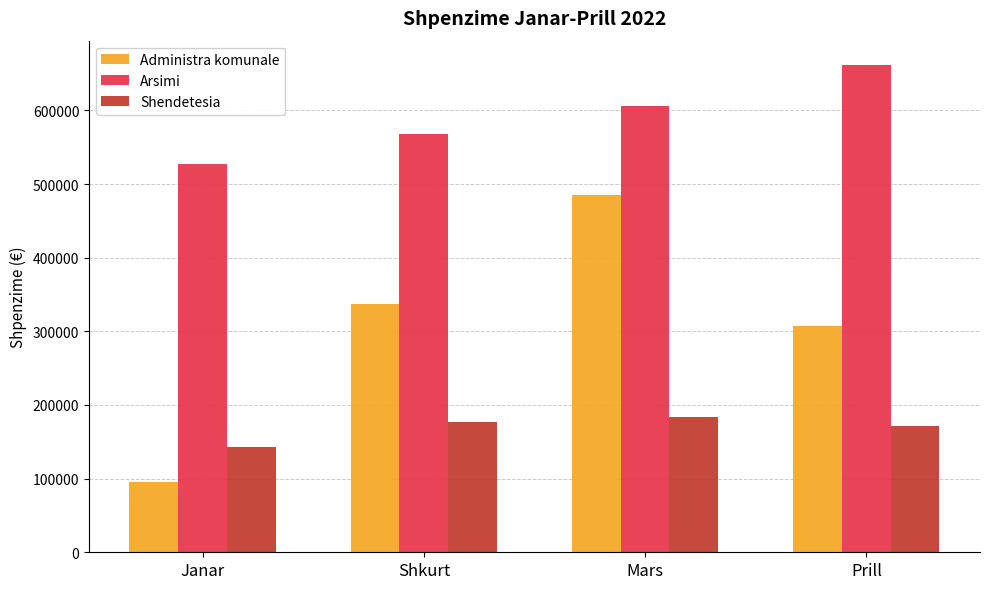

Reading left to right, extract all data points from this chart.

Administra komunale: 95261.2	336495.1	484813.2	306955.7
Arsimi: 527584.6	568019.3	606095.4	661658.1
Shendetesia: 143080.3	177492.6	184025.7	170901.7